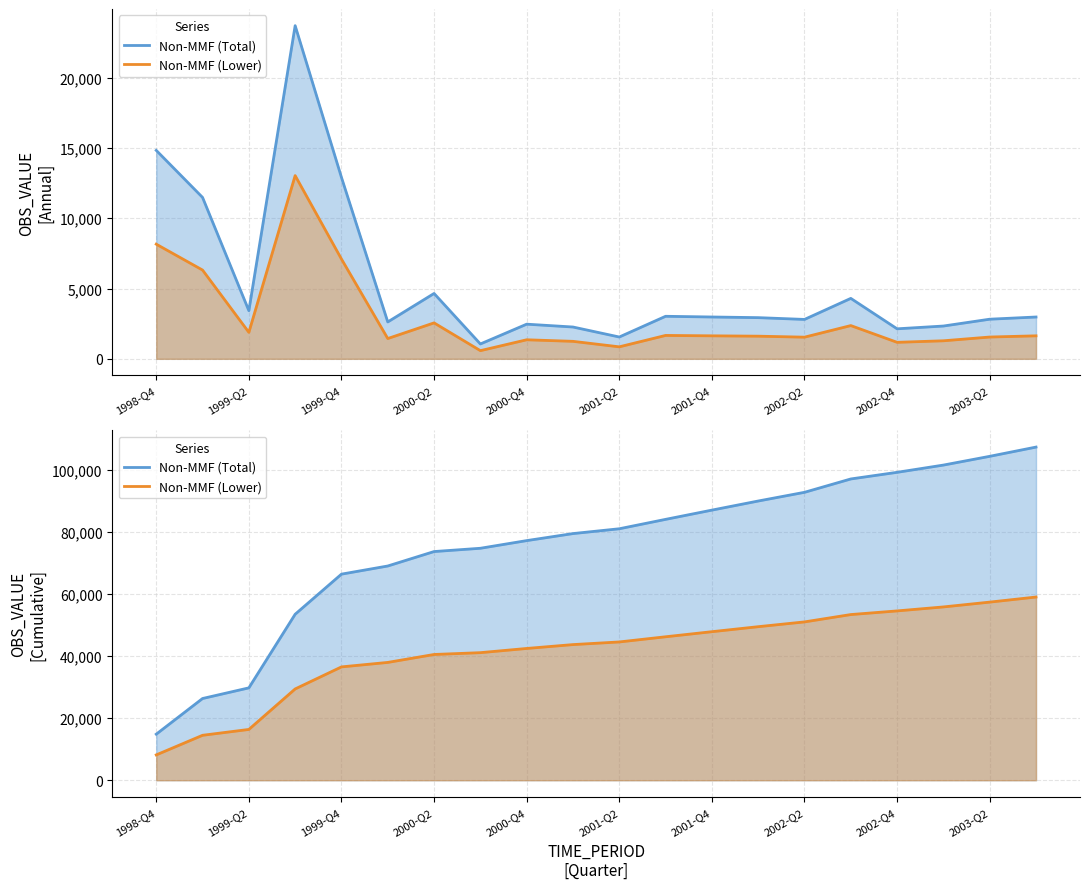

What position from the left is 13?

14